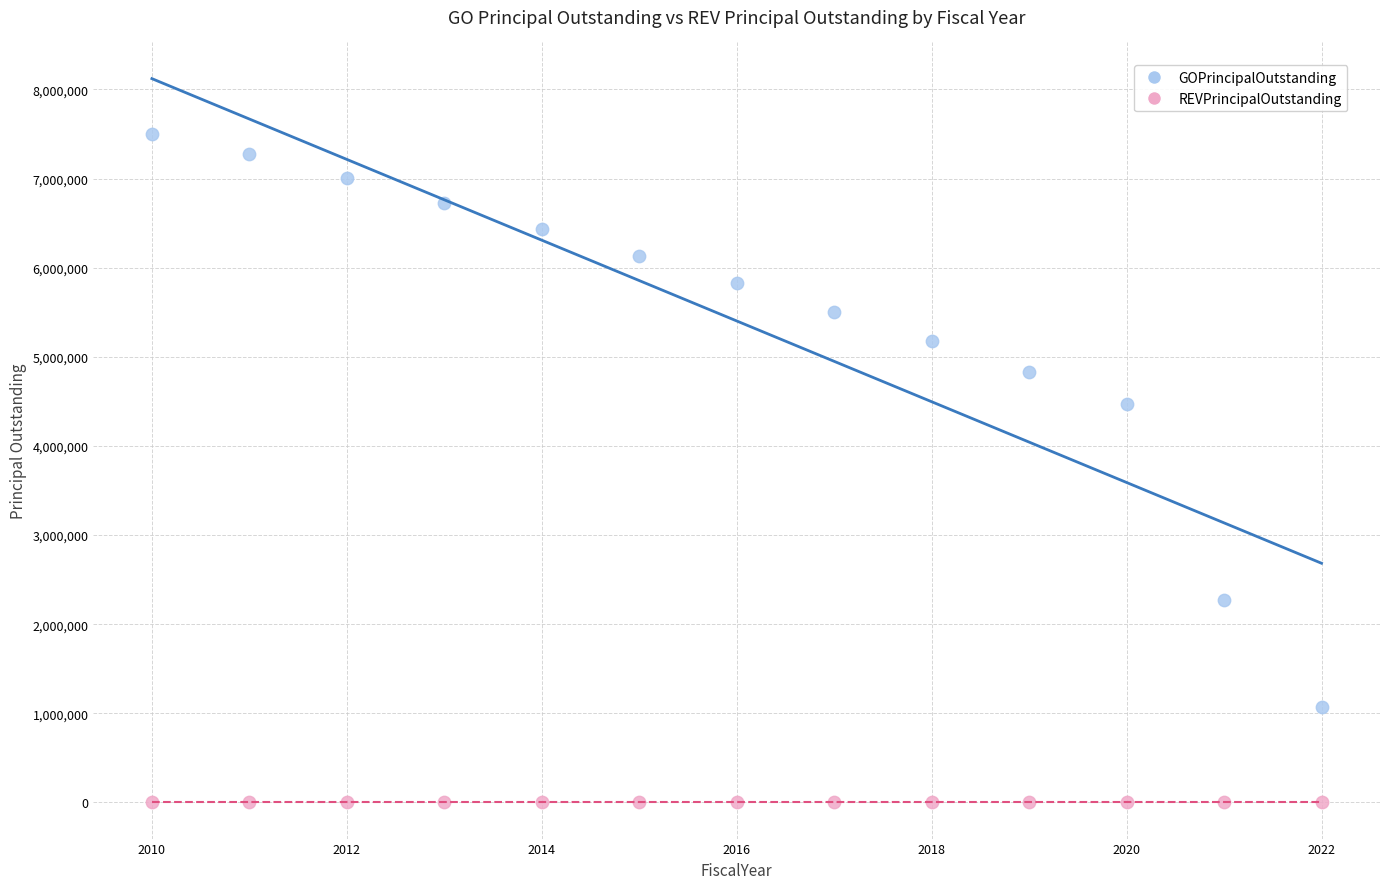

Which series contains the lowest Y value?

REVPrincipalOutstanding